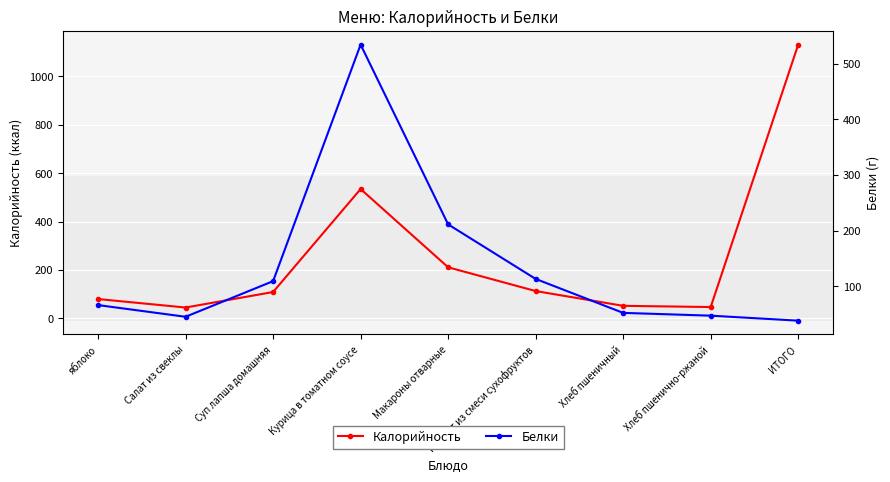

Reading right to left, what are all the values shown in this chart?

Калорийность: 1130	47	52	113	211	534	109	45	80
Белки: 38	47	52	113	211	534	109	45	66